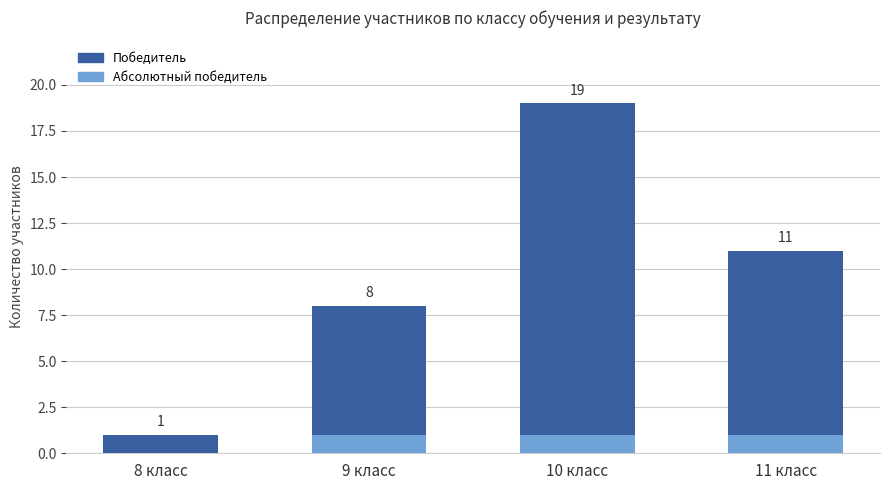

True or false: Абсолютный победитель has a value of 0 at 8 класс.

True